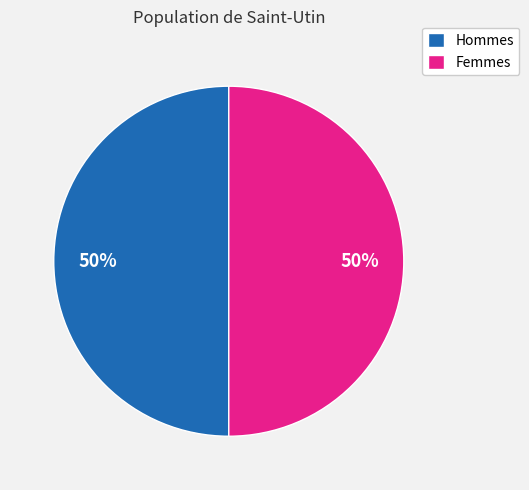

Is it true that Femmes is 50% of the pie?

True